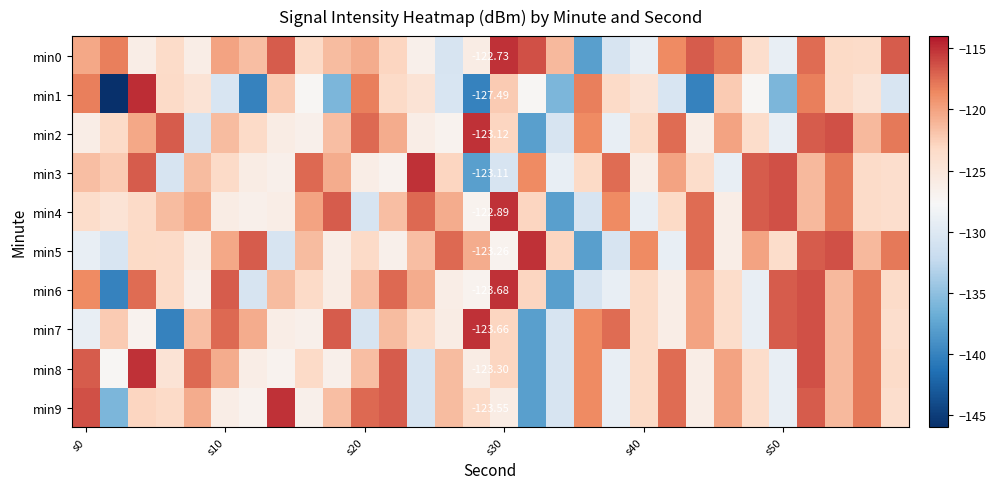

What is the sum of all min0 values?

-3682.0